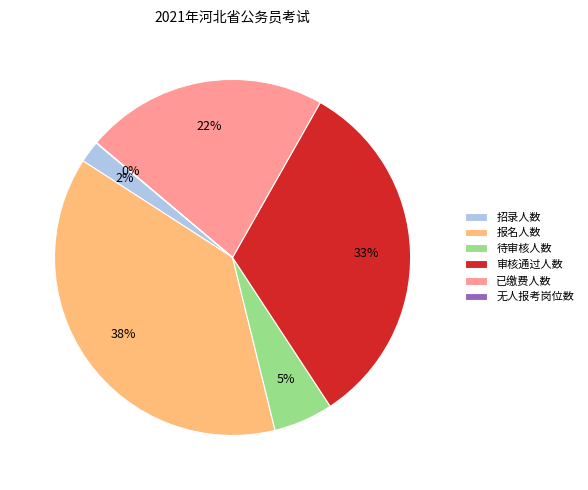

Is the sum of 已缴费人数 and 待审核人数 greater than half?

No